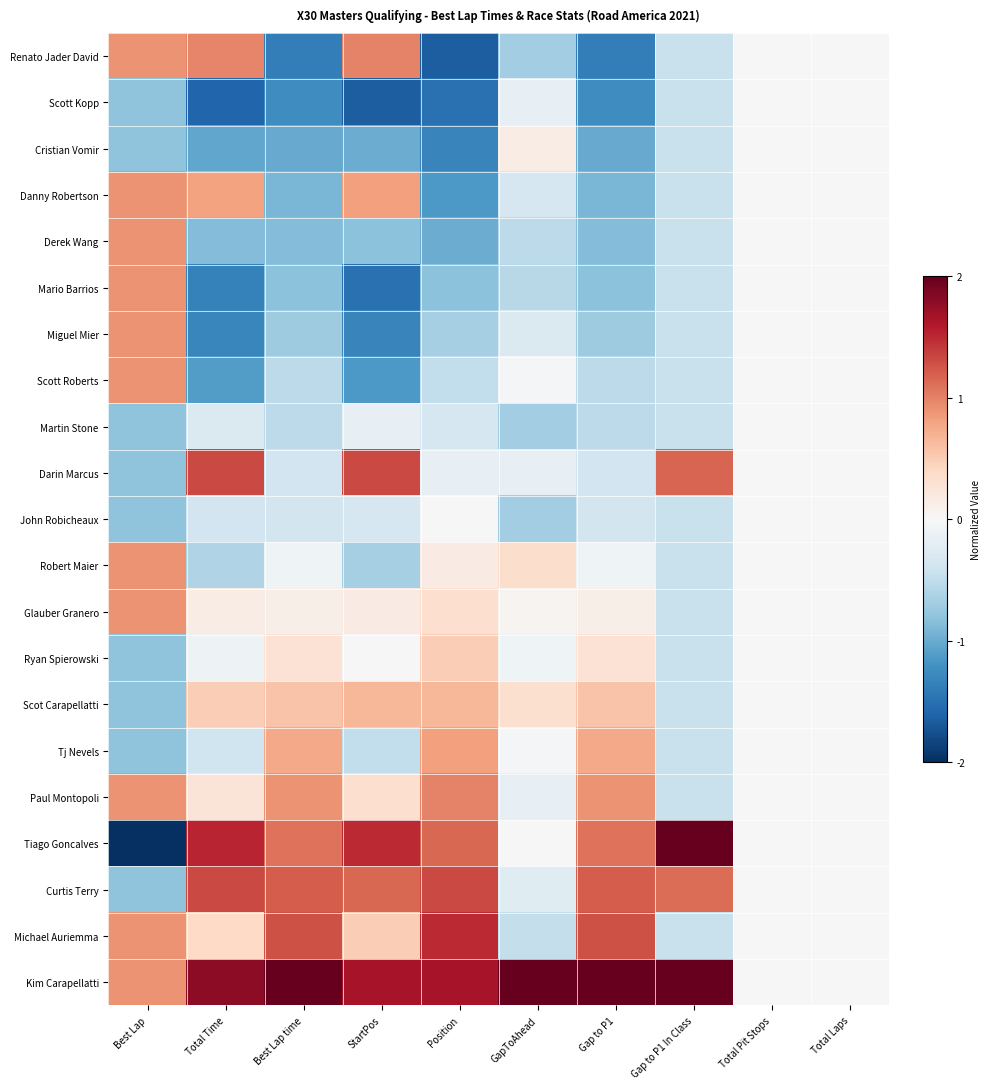

Which category has the lowest value across all series?

Best Lap